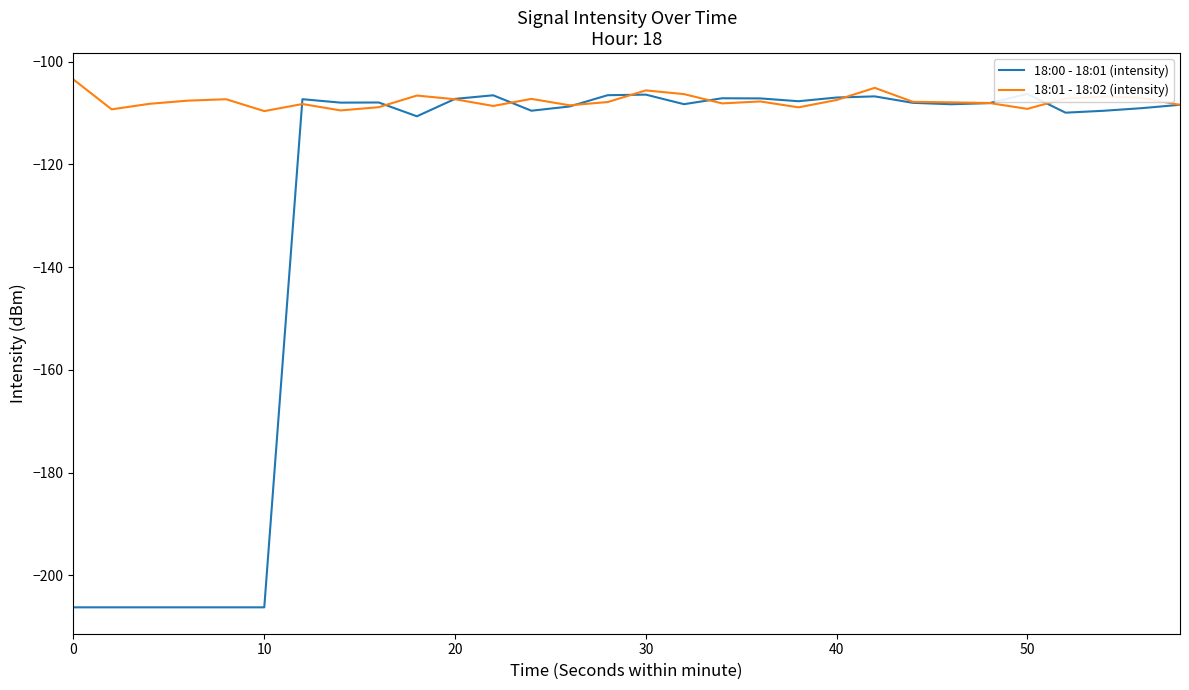

What are all the series names shown in the legend?

18:00 - 18:01 (intensity), 18:01 - 18:02 (intensity)